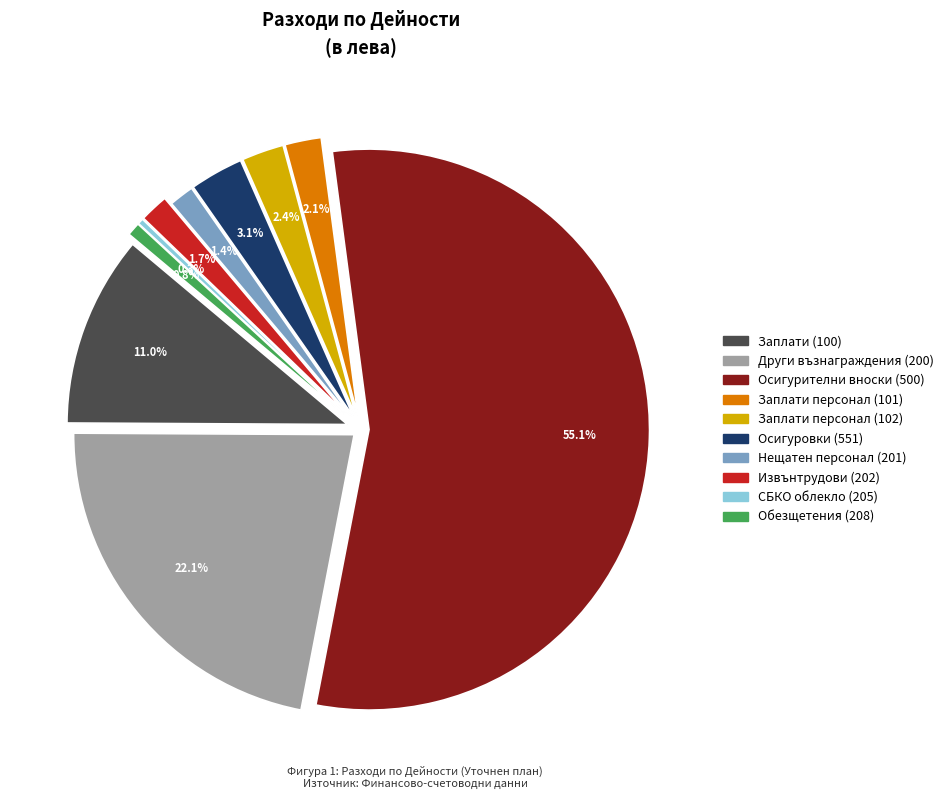

To the nearest percent, what is the difference between the largest and smallest slice percentages?

55%